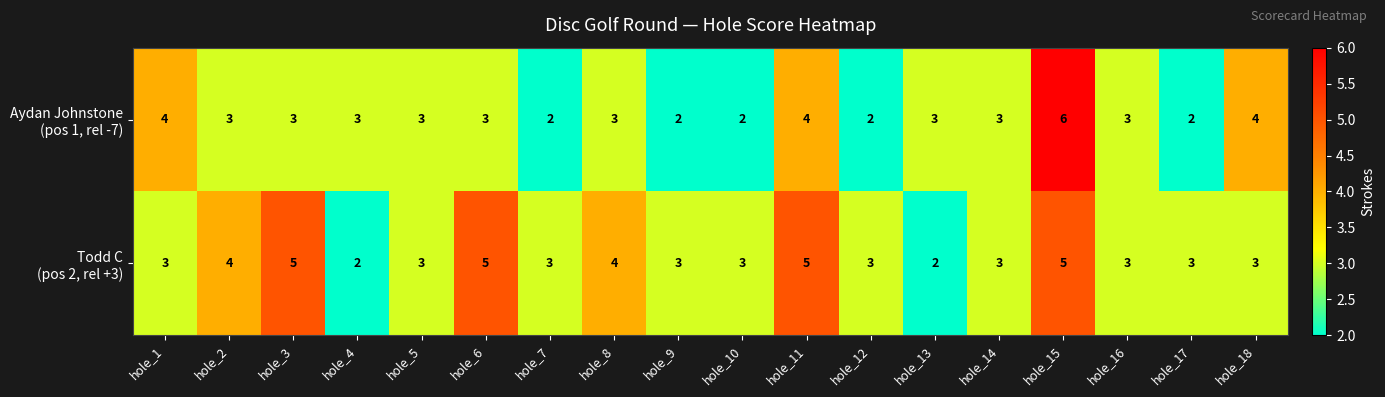

Which label corresponds to the largest value in the chart?

hole_15